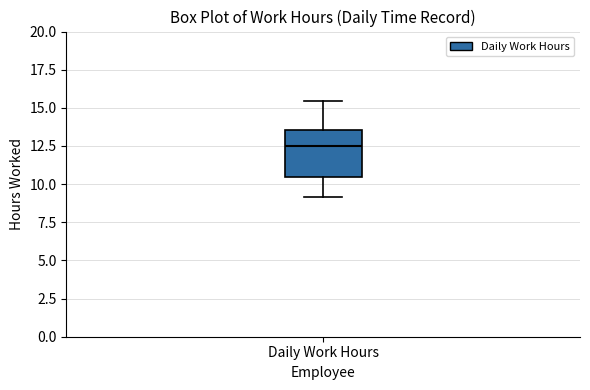

Read this box plot against the y-axis: the position of the median line, the range covered by the box, and the ends of both whiskers. The values are not printed on the chart, so give them approximately, as read against the axis.

median 12.5, box 10.5 to 13.5, whiskers 9.0 to 15.5